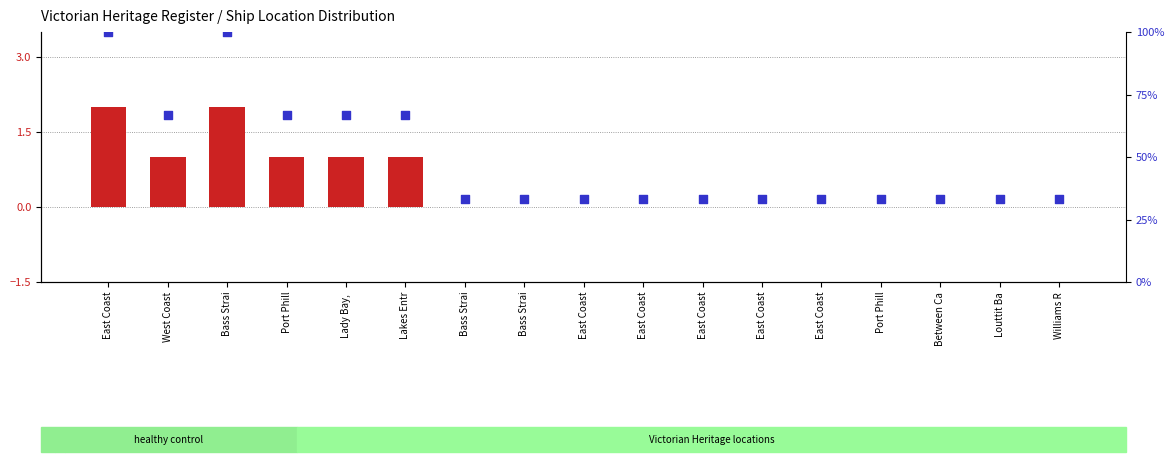

Which series contains the highest Y value?

percentile rank within the sample